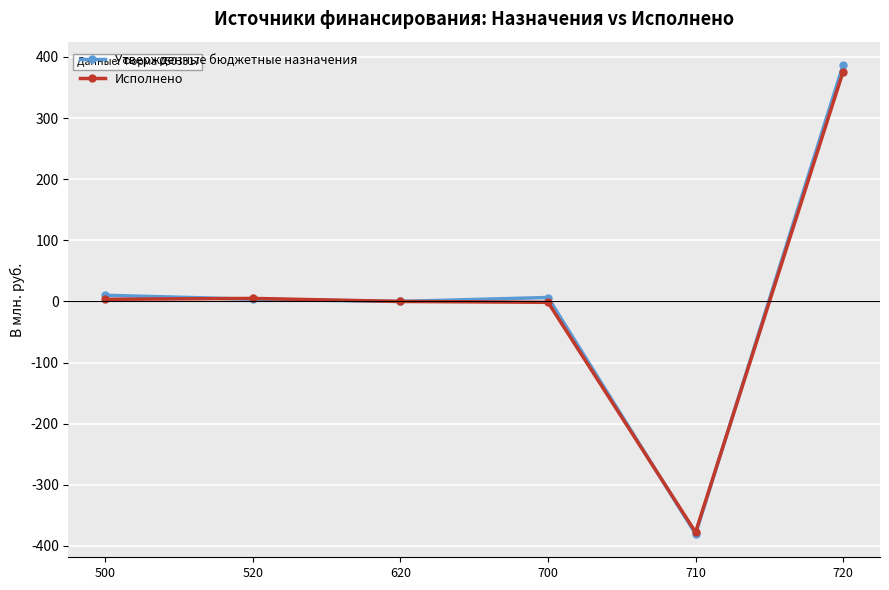

At which label does Исполнено reach its peak?

720